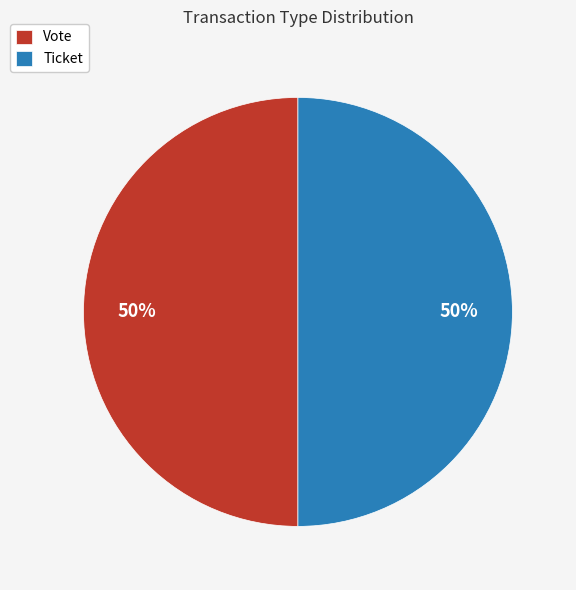

To the nearest percent, what portion does Vote represent?

50%